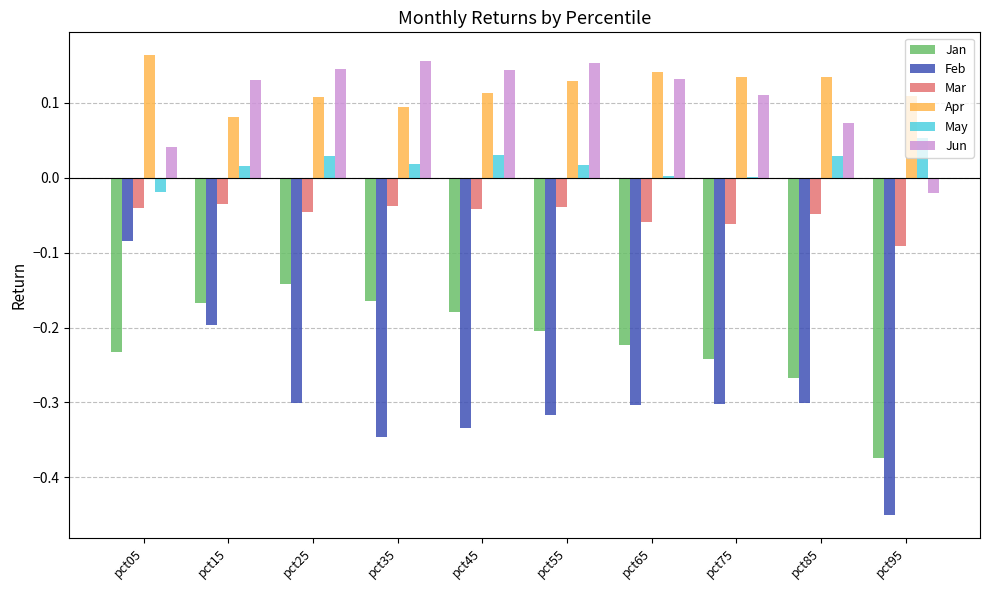

What is the sum of all Jan values?

-2.2